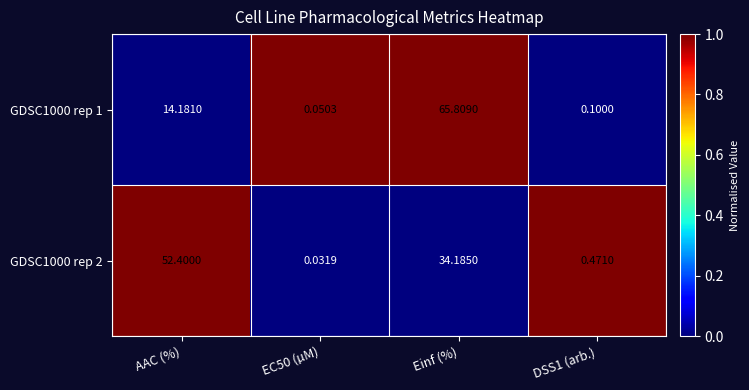

Is the value of GDSC1000 rep 2 at DSS1 (arb.) greater than the value of GDSC1000 rep 1 at Einf (%)?

No